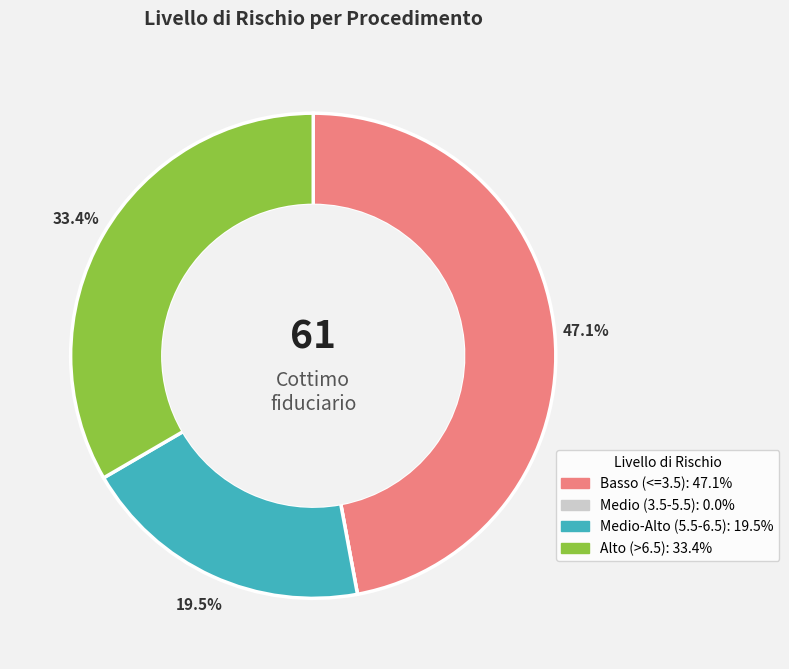

Is there any slice that represents more than half of the pie?

No